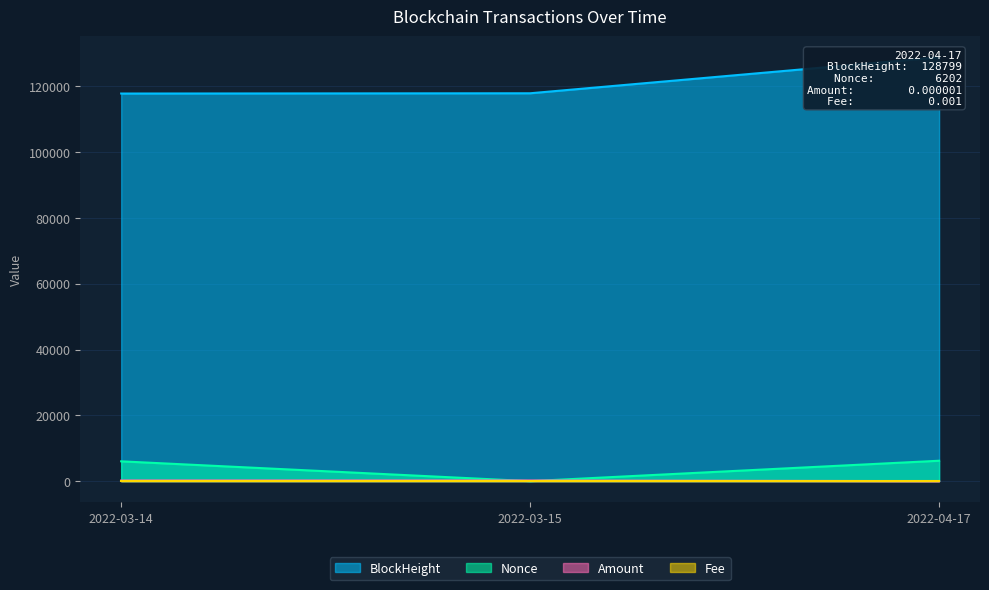

The Amount series shows 199.6 at 2022-03-15. True or false?

True